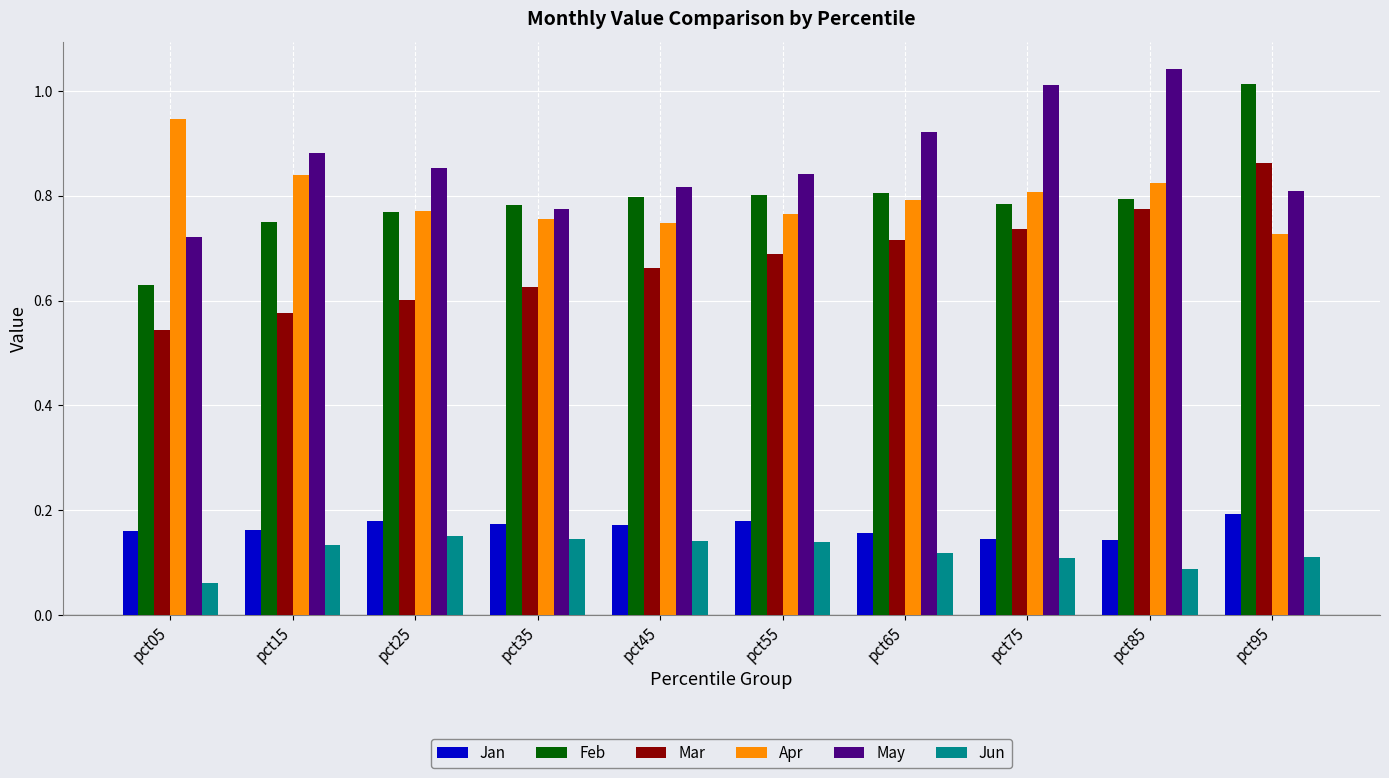

Rank the series at pct45 from lowest to highest value.

Jun, Jan, Mar, Apr, Feb, May